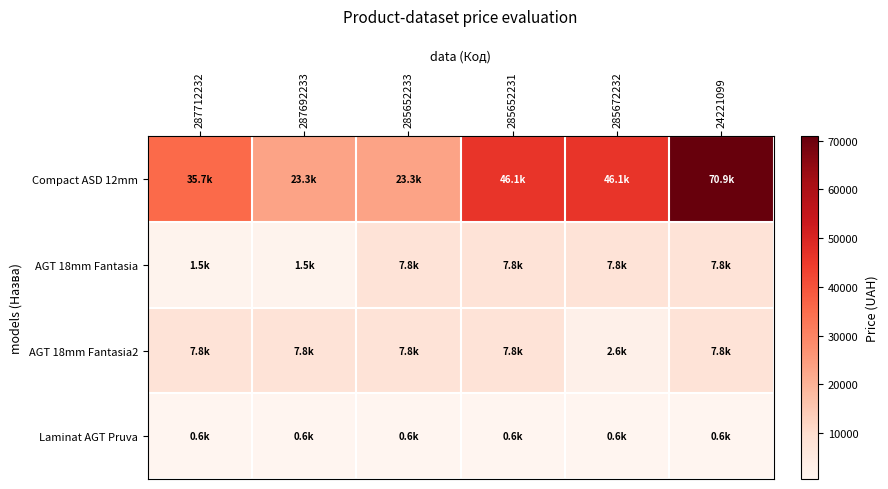

What is the maximum value shown in the chart?

70906.0